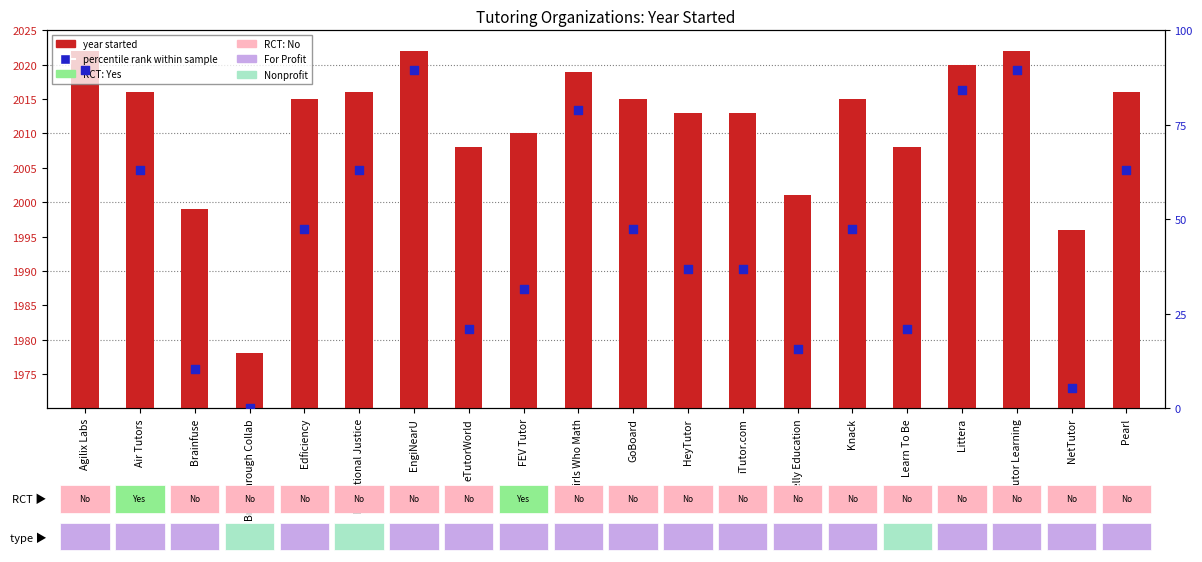

Which series contains the lowest Y value?

percentile rank within sample